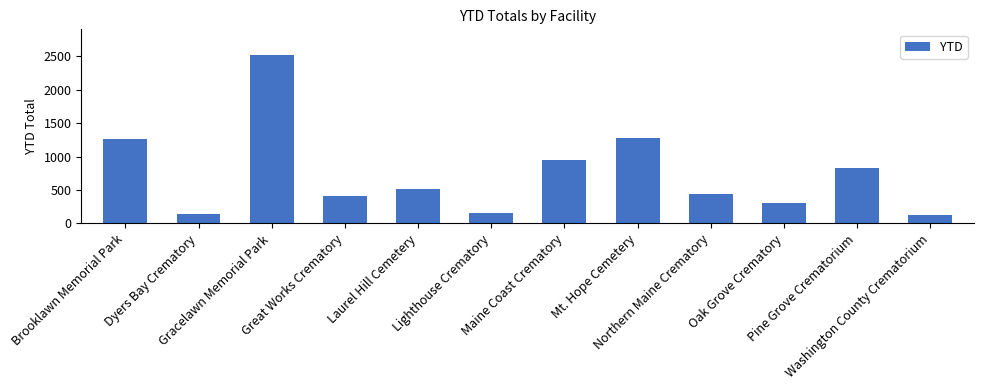

What is the minimum value shown in the chart?

130